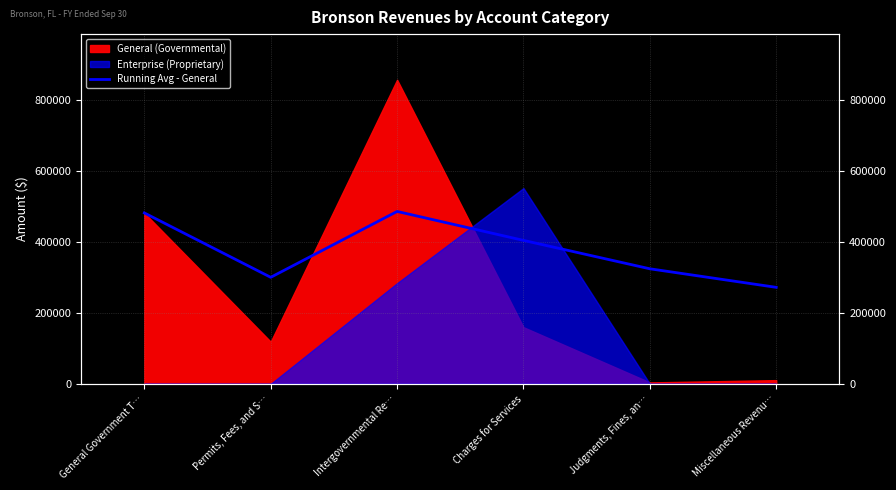

What value does the data have at Miscellaneous Revenu…?

271898.3